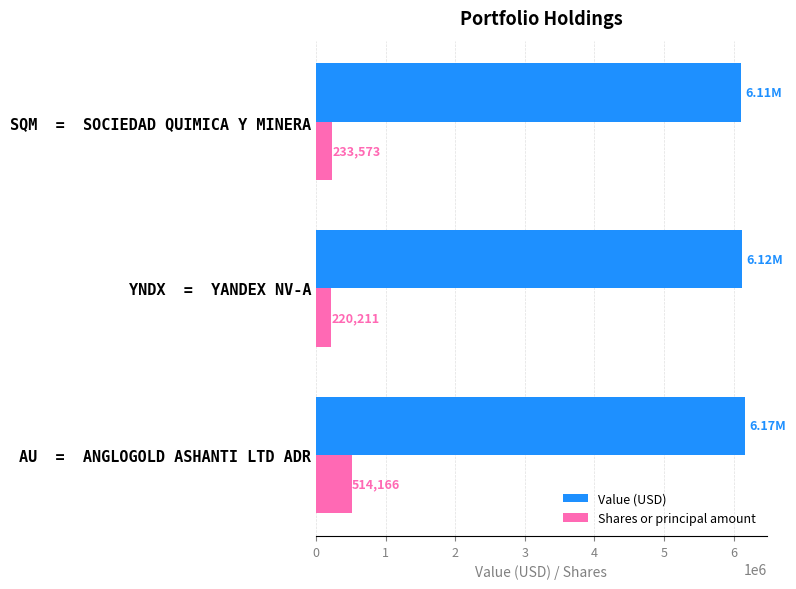

What is the difference between the highest and lowest values at SQM  =  SOCIEDAD QUIMICA Y MINERA?

5872427